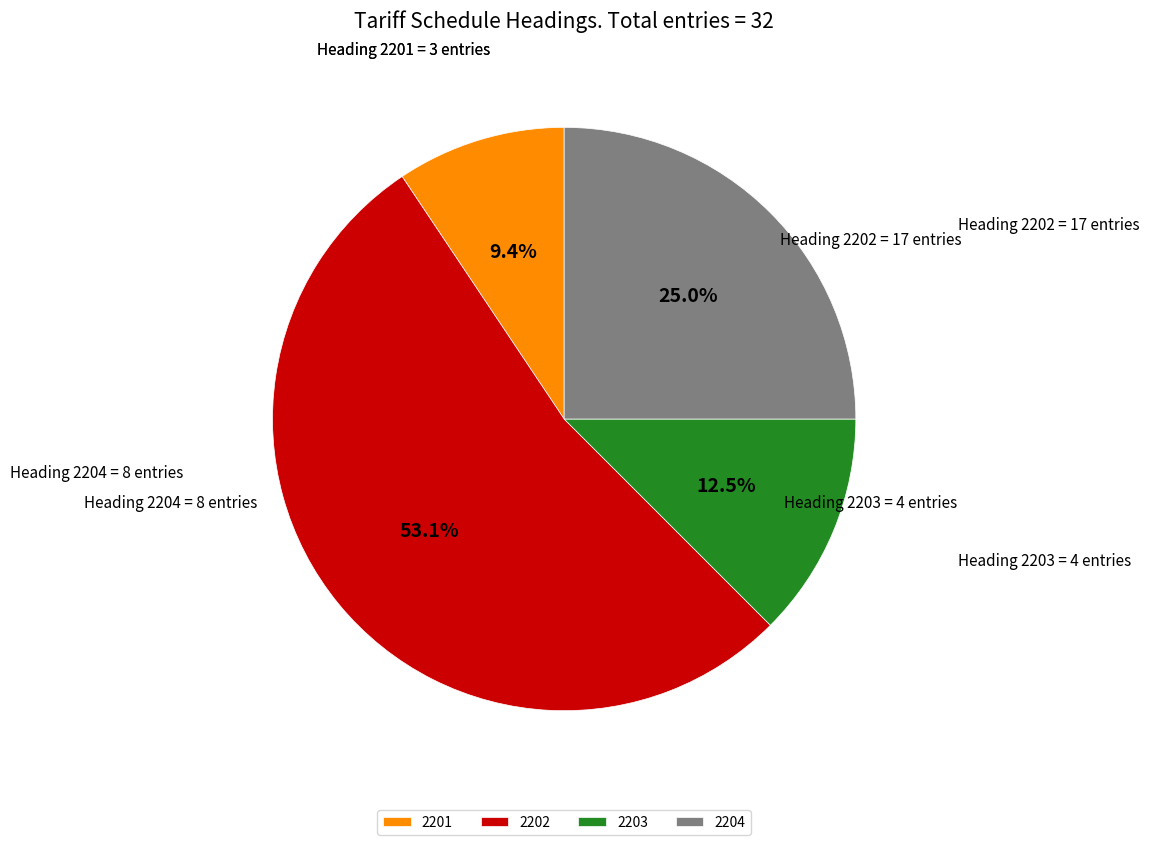

Rank the categories by value from highest to lowest.

2202, 2204, 2203, 2201